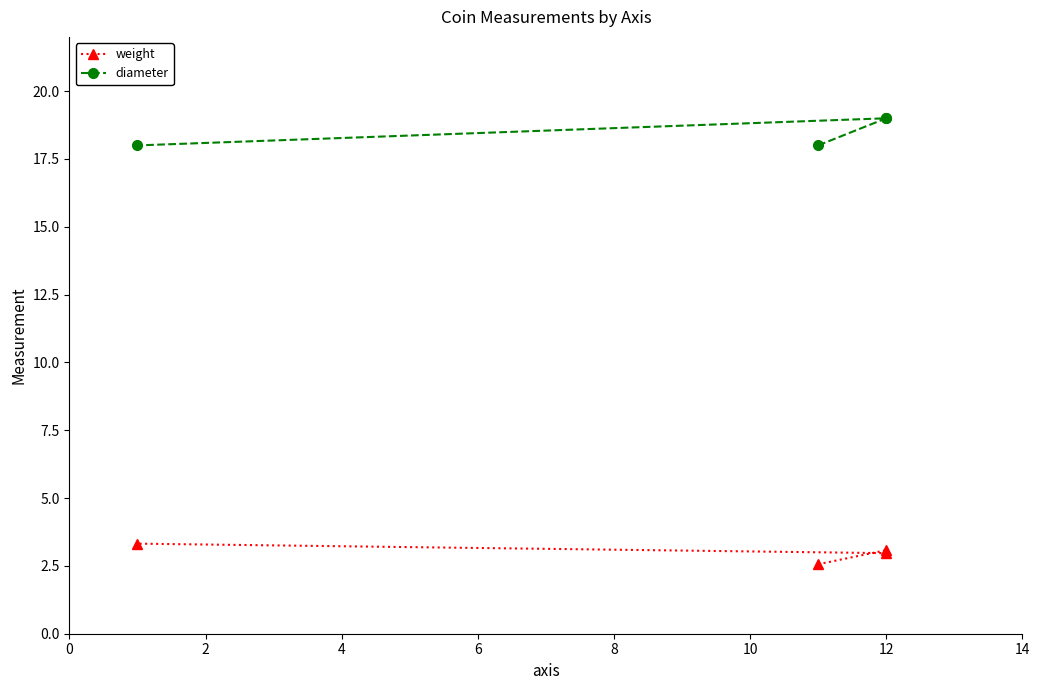

True or false: weight and diameter intersect in this chart.

False